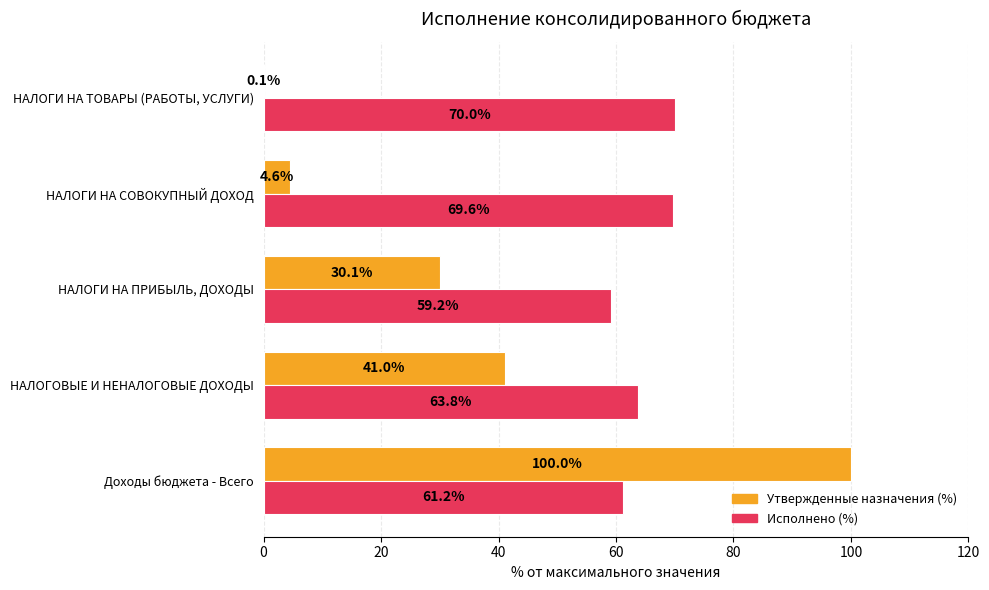

Which series has the largest total across all categories?

Исполнено (%)